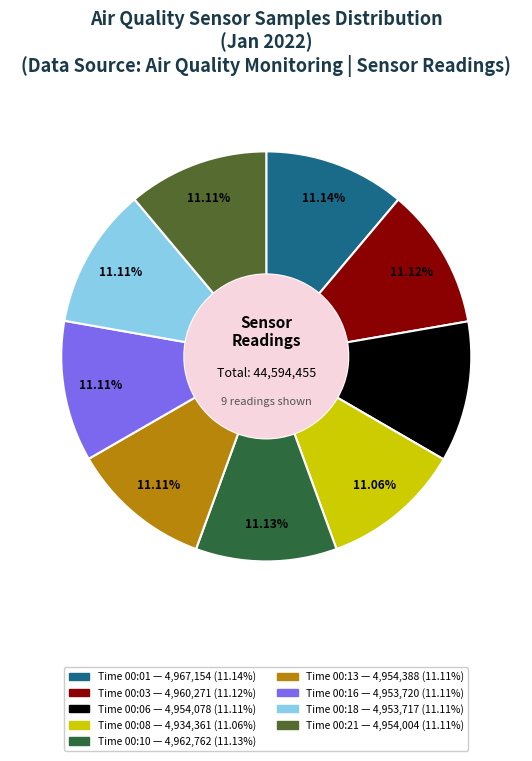

Does any single category account for the majority?

No